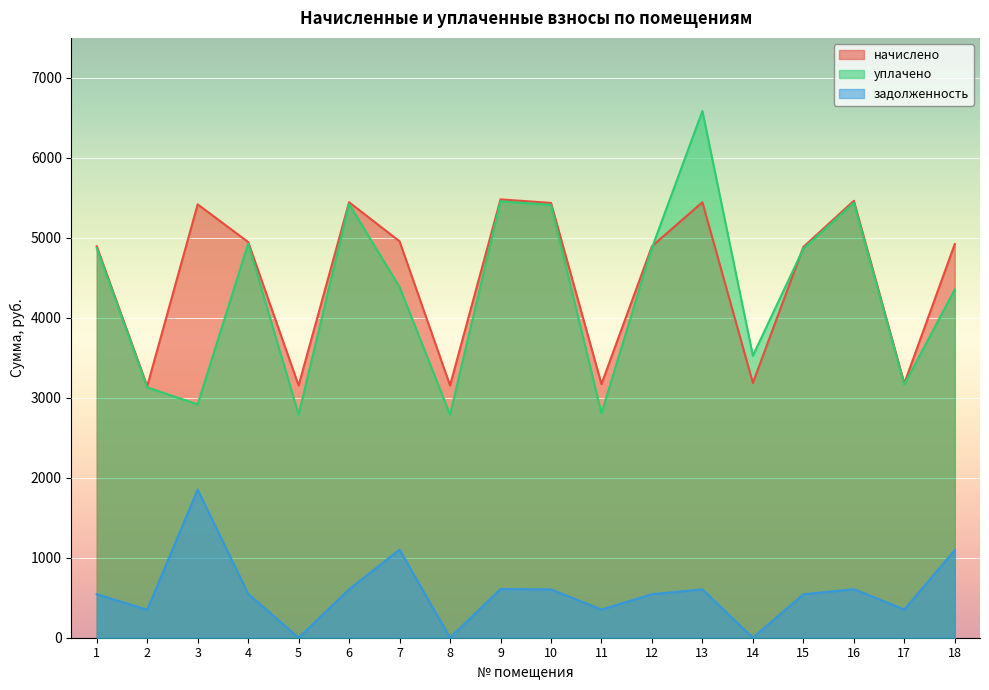

True or false: задолженность and начислено cross at least once.

False